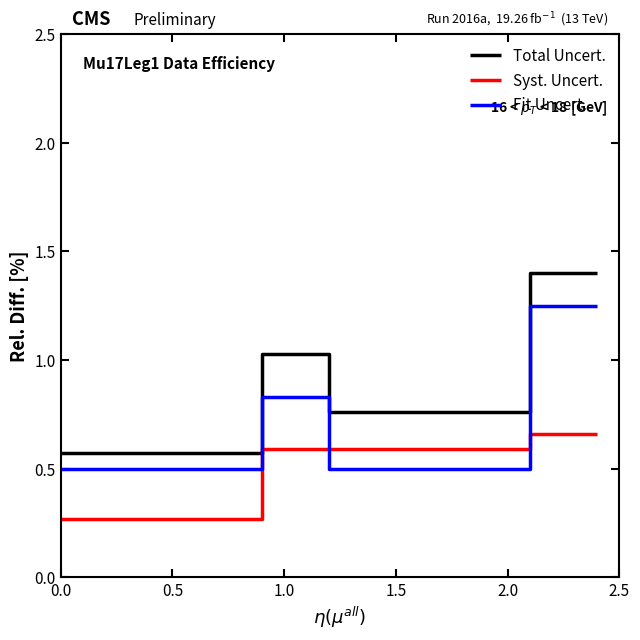

Reading right to left, list all the values displayed in this chart.

Total Uncert.: 1.4	1.4	0.8	0.8	0.8	0.8	1.0	1.0	0.6	0.6
Syst. Uncert.: 0.7	0.7	0.6	0.6	0.6	0.6	0.6	0.6	0.3	0.3
Fit Uncert.: 1.2	1.2	0.5	0.5	0.5	0.5	0.8	0.8	0.5	0.5